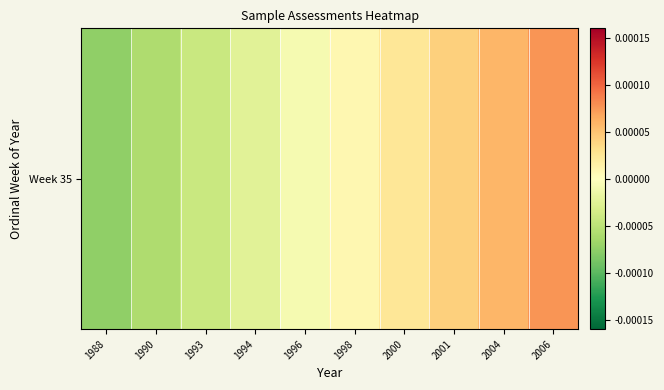

Rank the categories by value from highest to lowest.

2006, 2004, 2001, 2000, 1998, 1996, 1994, 1993, 1990, 1988